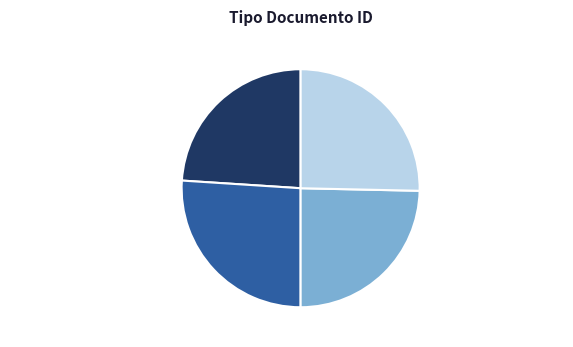

To the nearest percent, what percentage of the pie is Informe de Evaluación?

25%